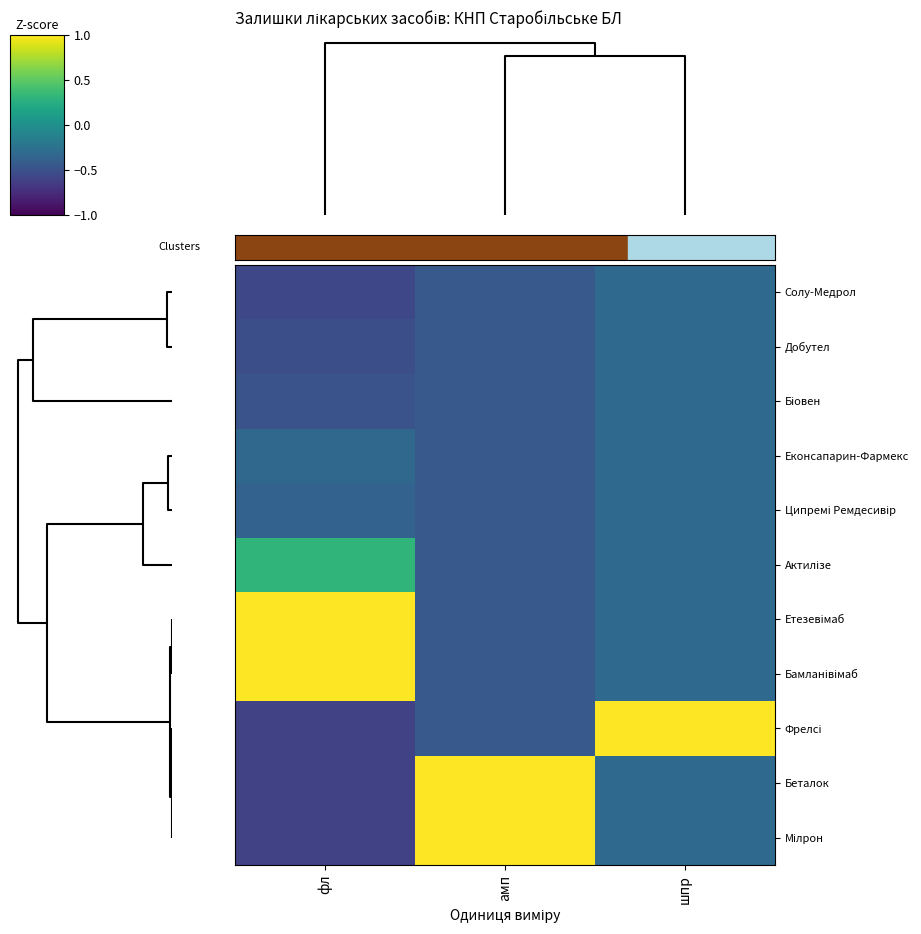

What is the difference between the highest and lowest values at шпр?

3.5